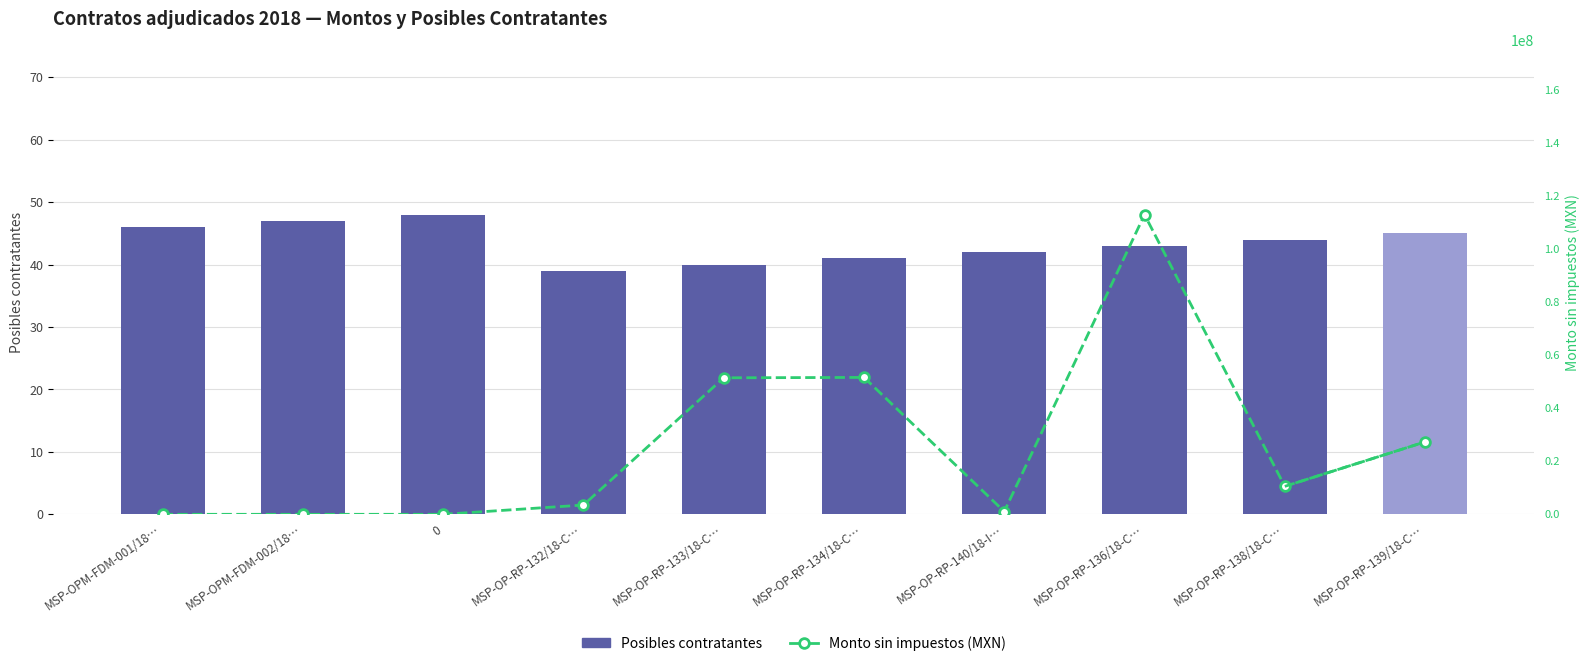

Rank the categories by Posibles contratantes value from lowest to highest.

MSP-OP-RP-132/18-C…, MSP-OP-RP-133/18-C…, MSP-OP-RP-134/18-C…, MSP-OP-RP-140/18-I…, MSP-OP-RP-136/18-C…, MSP-OP-RP-138/18-C…, MSP-OP-RP-139/18-C…, MSP-OPM-FDM-001/18…, MSP-OPM-FDM-002/18…, 0